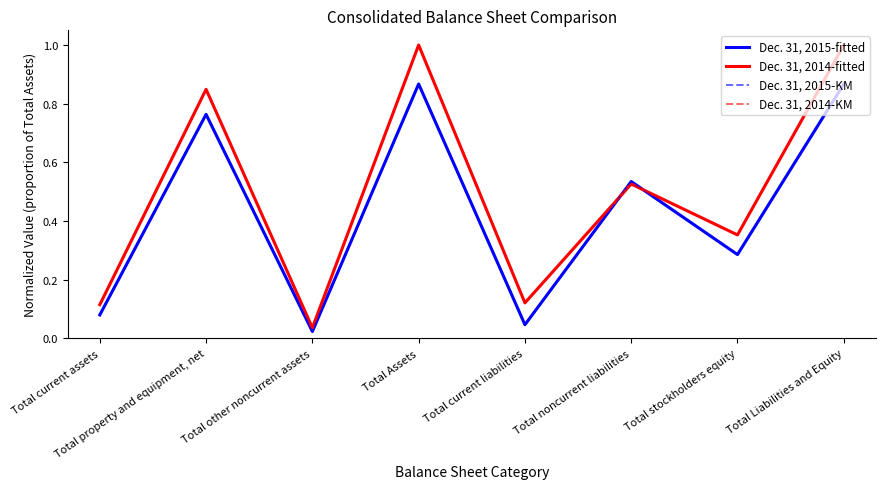

Reading left to right, list all the values displayed in this chart.

Dec. 31, 2015-fitted: 0.1	0.8	0.0	0.9	0.0	0.5	0.3	0.9
Dec. 31, 2014-fitted: 0.1	0.8	0.0	1.0	0.1	0.5	0.4	1.0
Dec. 31, 2015-KM: 0.1	0.8	0.0	0.9	0.0	0.5	0.3	0.9
Dec. 31, 2014-KM: 0.1	0.8	0.0	1.0	0.1	0.5	0.4	1.0